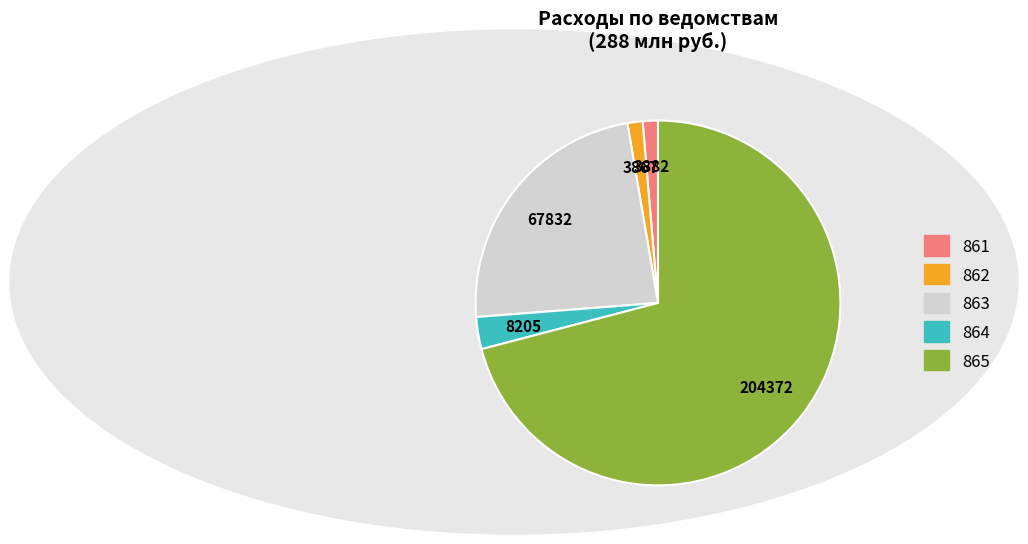

How many slices are in this pie chart?

5